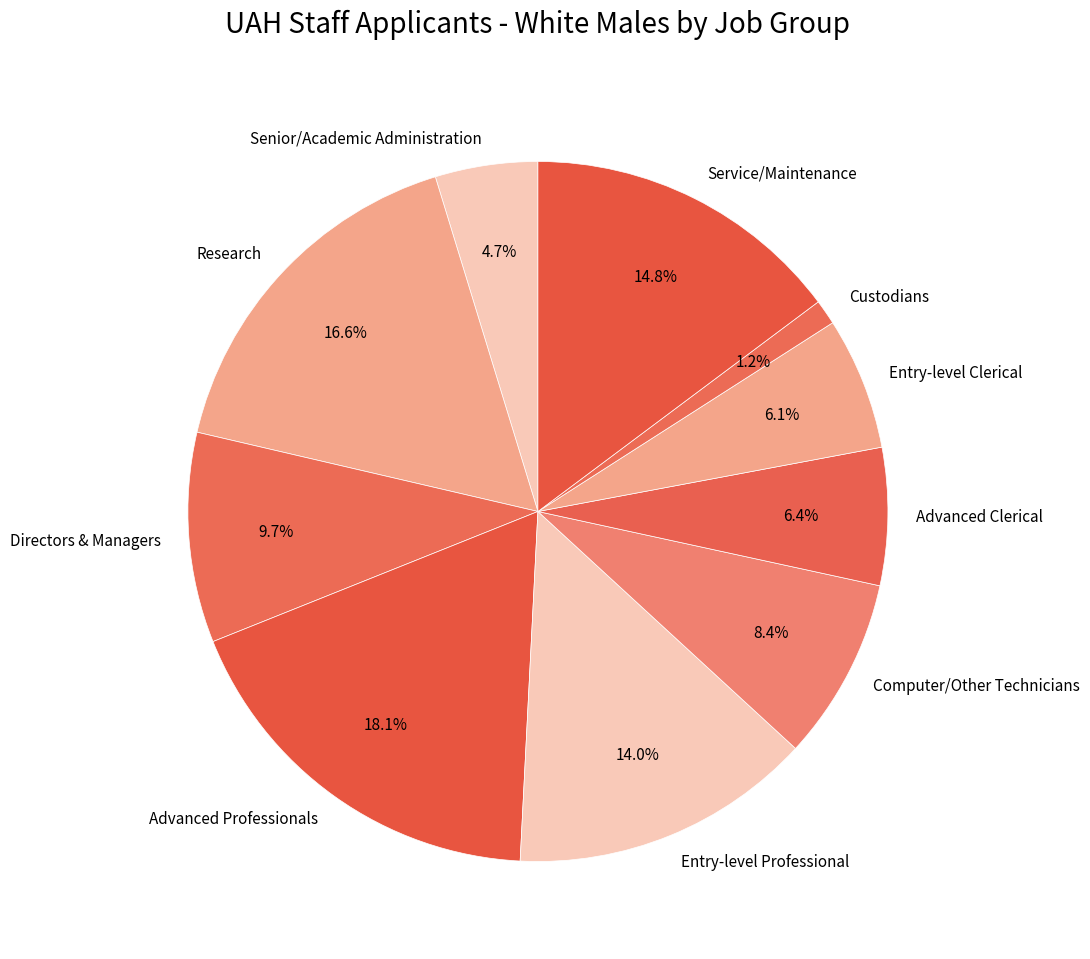

To the nearest percent, what is the average slice percentage?

10%